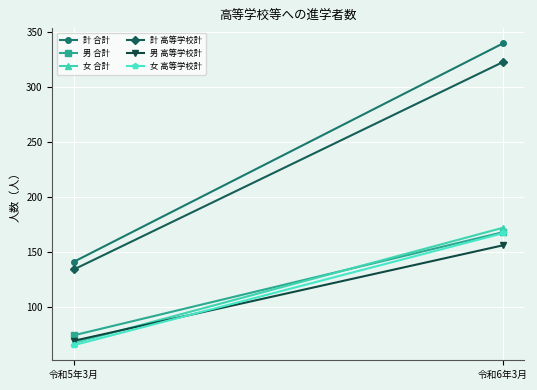

At which label is 計 高等学校計 closest to 228?

令和5年3月